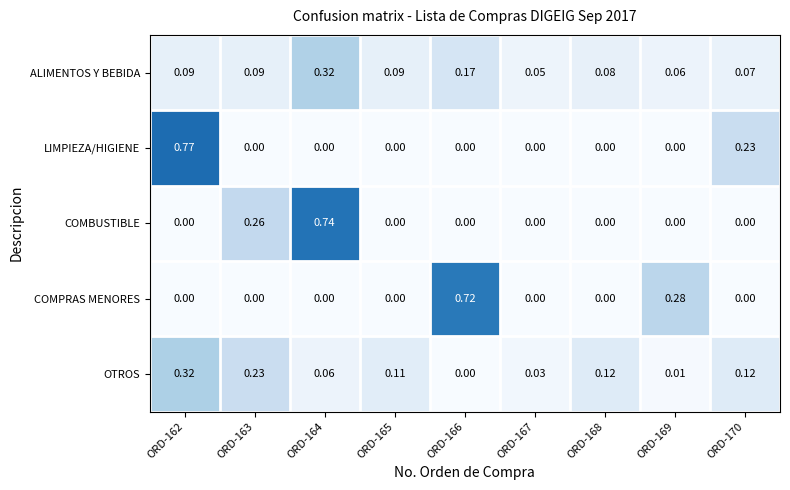

Which series has the largest total across all categories?

ALIMENTOS Y BEBIDA